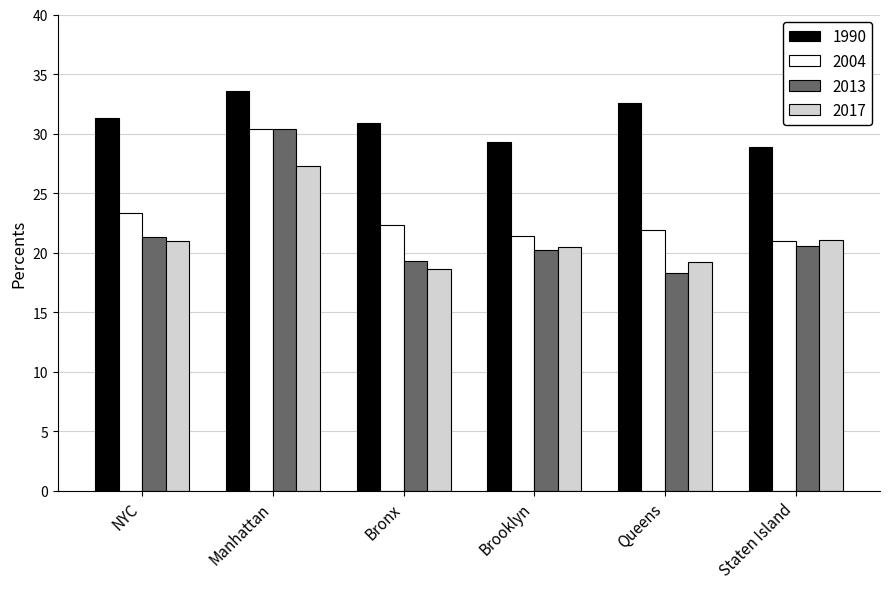

What is the total value across all series at Manhattan?

121.7